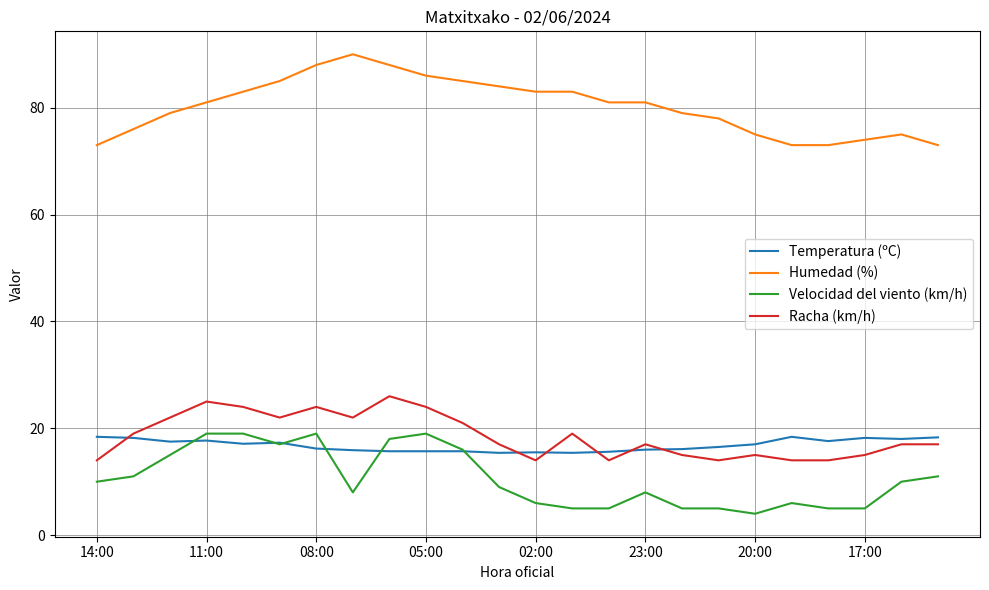

What is the minimum value shown in the chart?

4.0